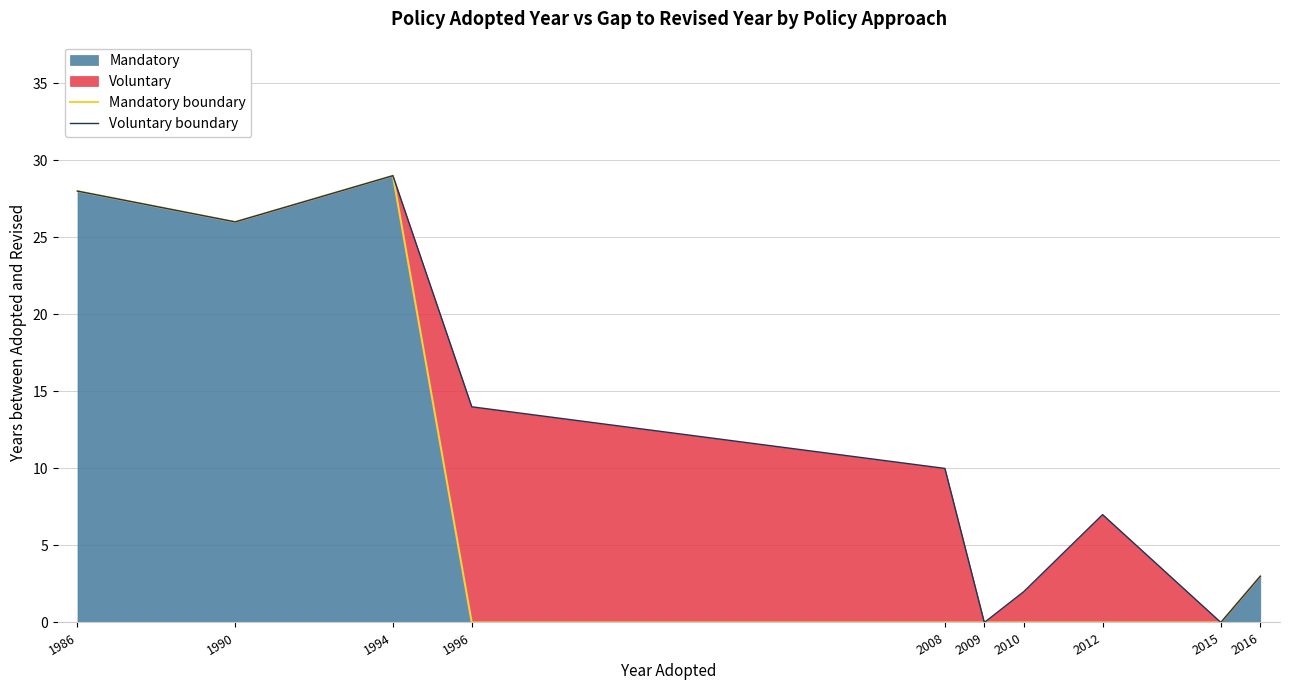

True or false: Voluntary boundary and Mandatory boundary cross at least once.

False